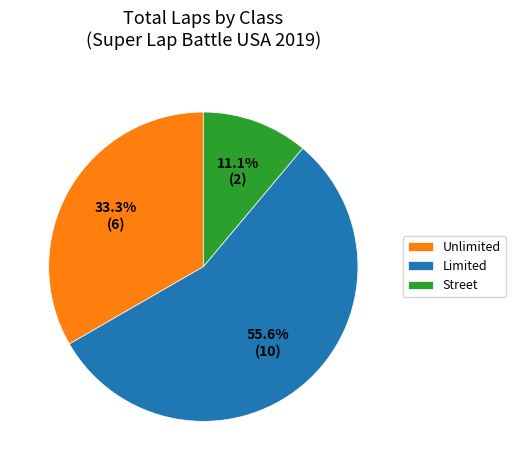

To the nearest percent, what is the average slice percentage?

33%